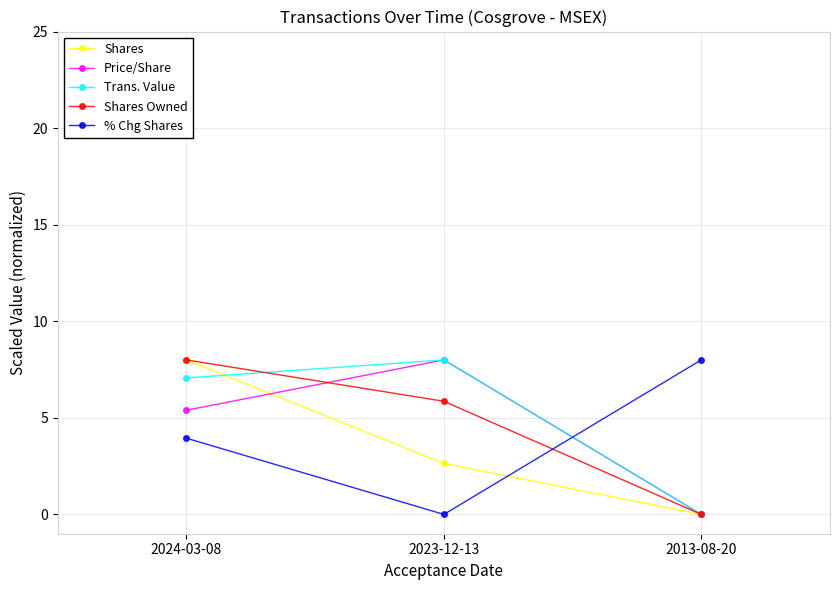

What is the average value of the Price/Share series?

4.5